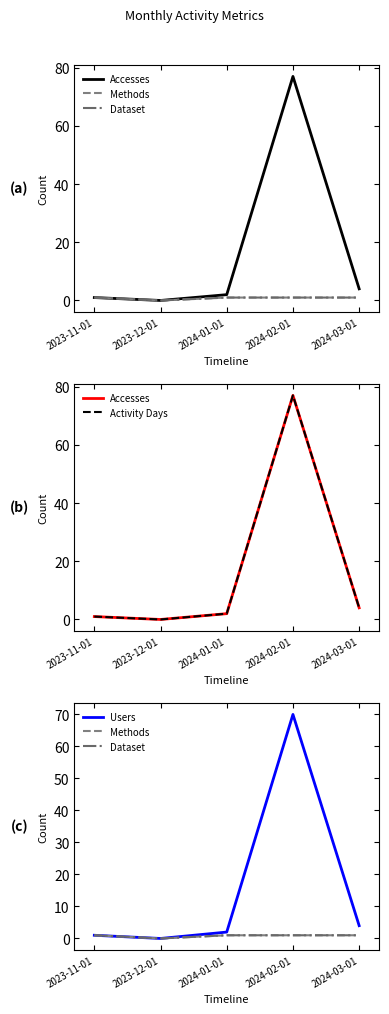

How many lines are shown in the chart?

5